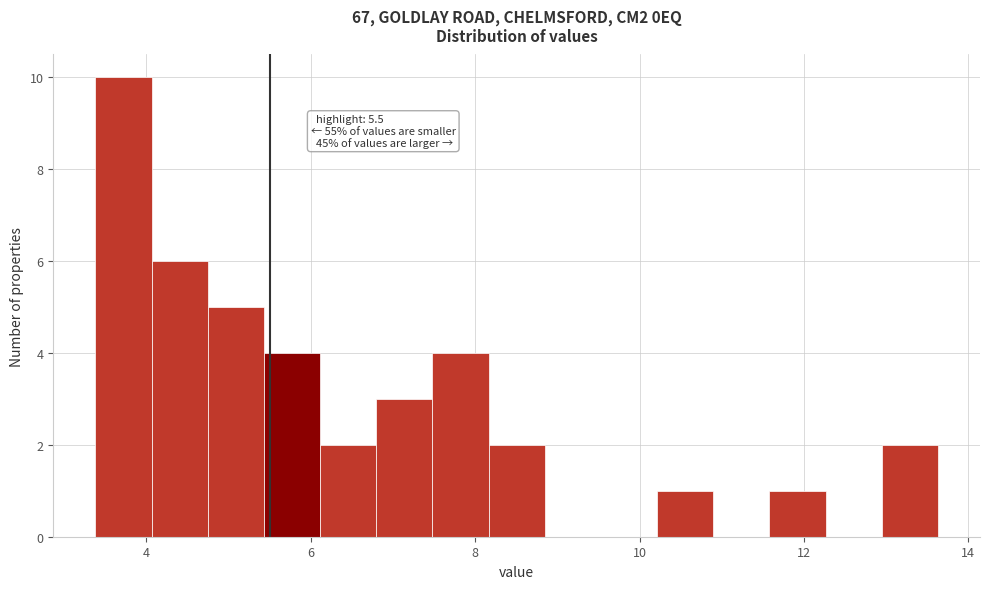

Around what value on the x-axis is the tallest bar? Give the approximate position of its centre, as read against the axis.

3.8